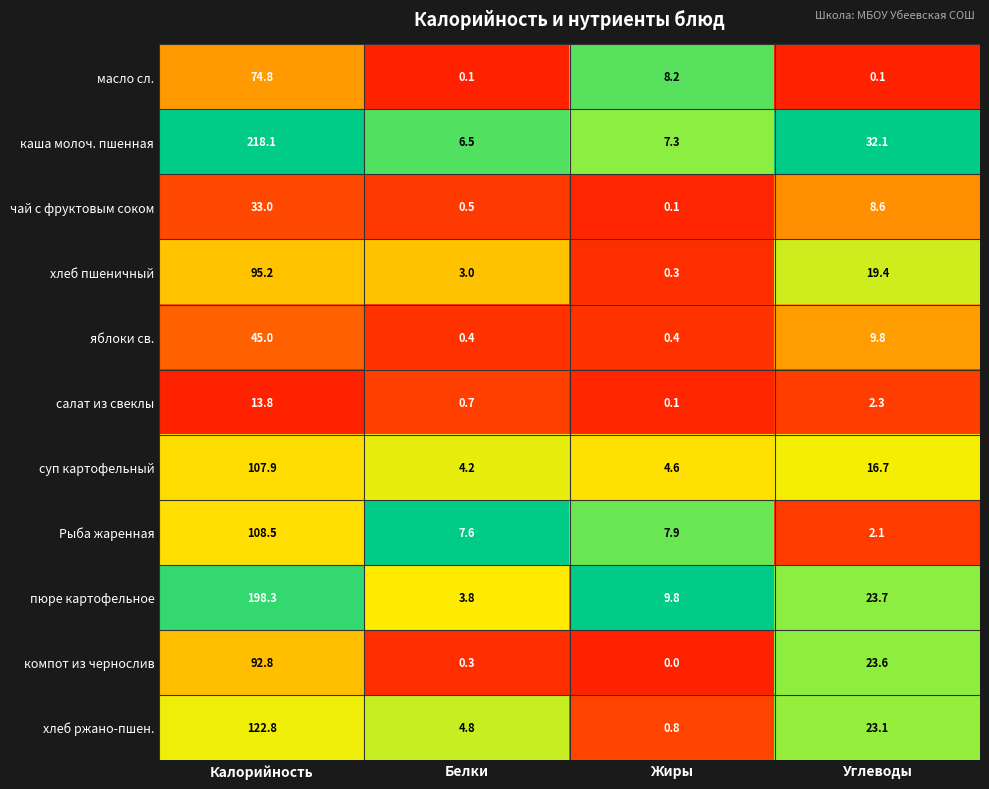

At which category does the chart reach its minimum across all series?

Жиры